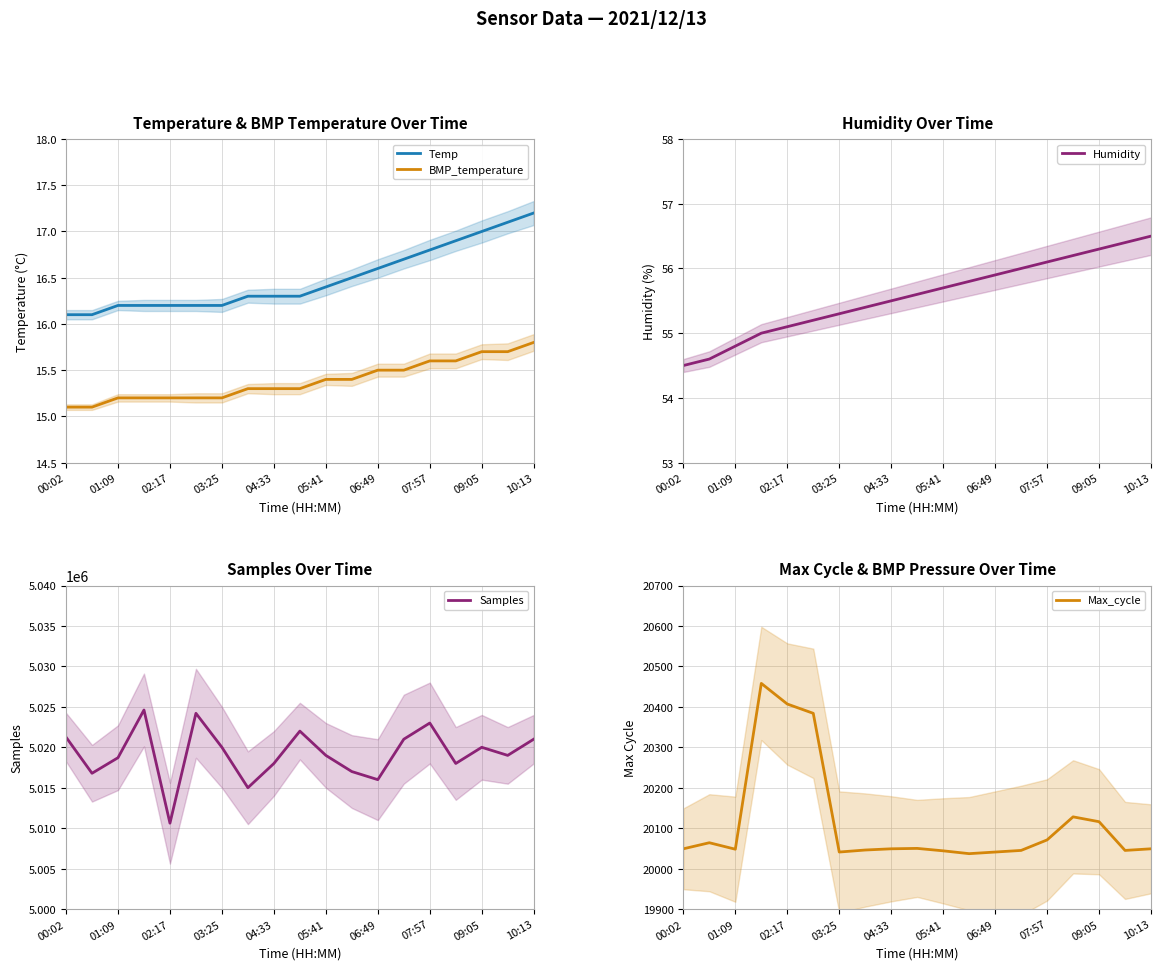

True or false: Samples and Max_cycle cross at least once.

False